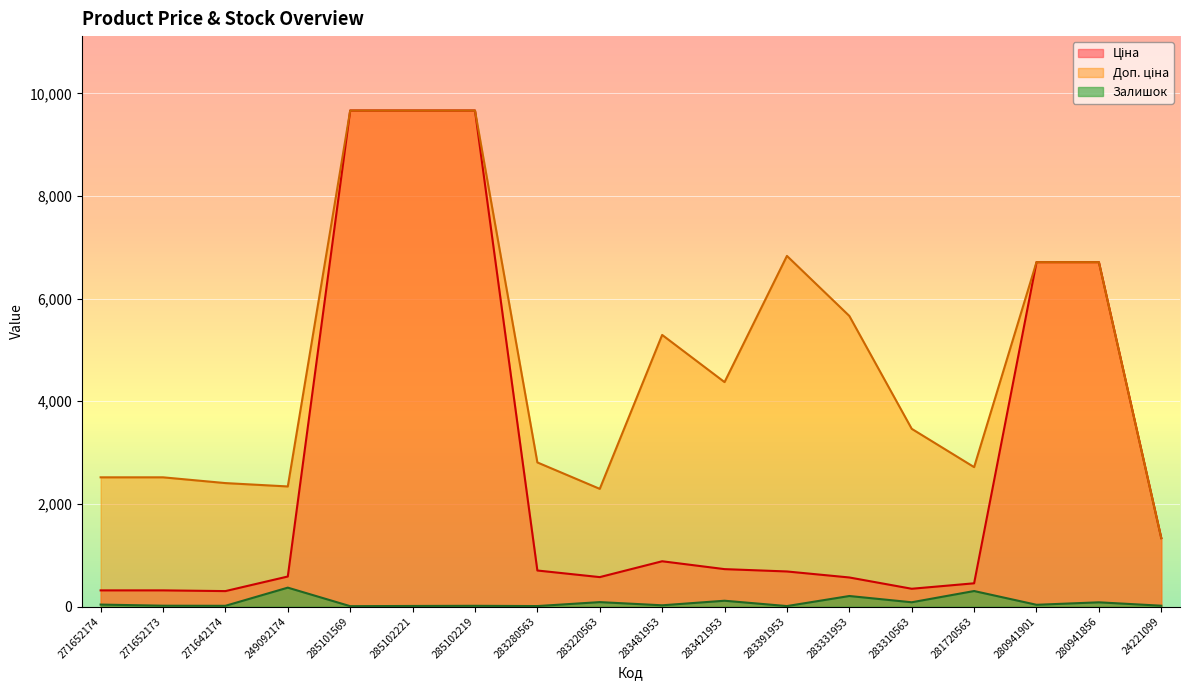

True or false: Залишок and Доп. ціна cross at least once.

False